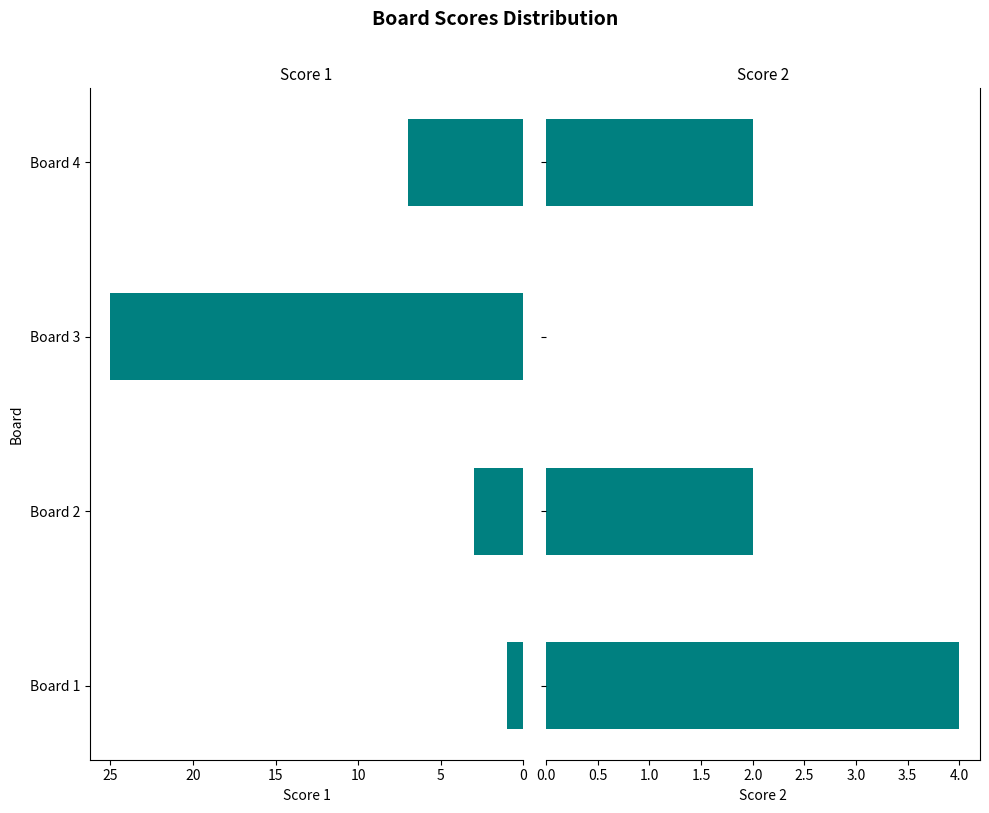

List the series in order of their peak value, highest first.

Score 1, Score 2